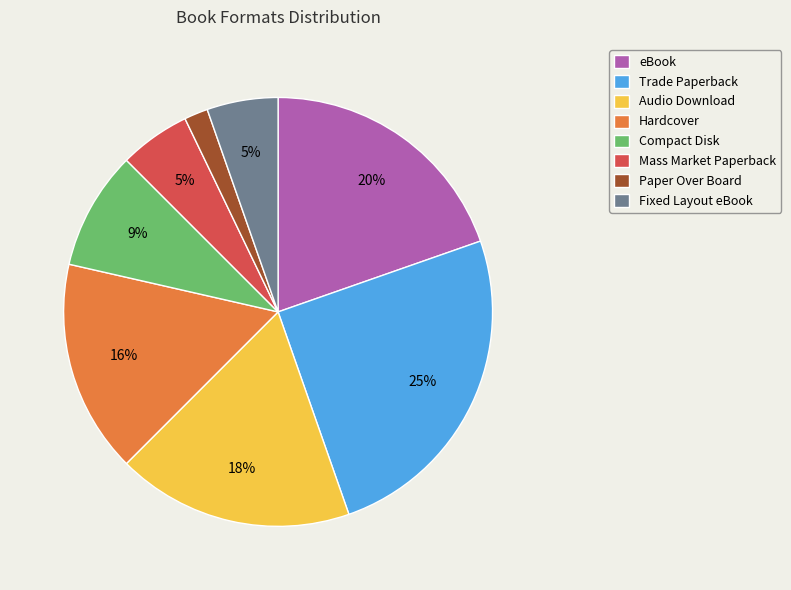

To the nearest percent, what percentage of the pie is Hardcover?

16%